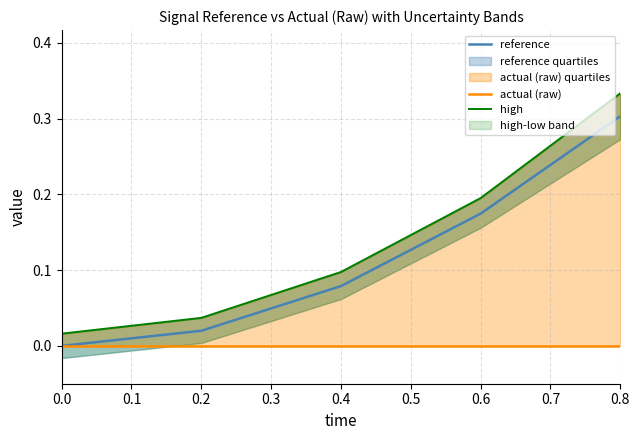

True or false: reference and high intersect in this chart.

False